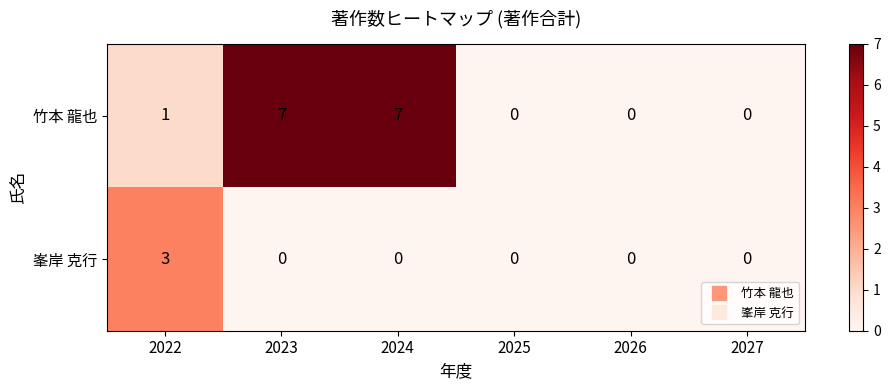

Rank the series by their maximum value, from highest to lowest.

竹本 龍也, 峯岸 克行